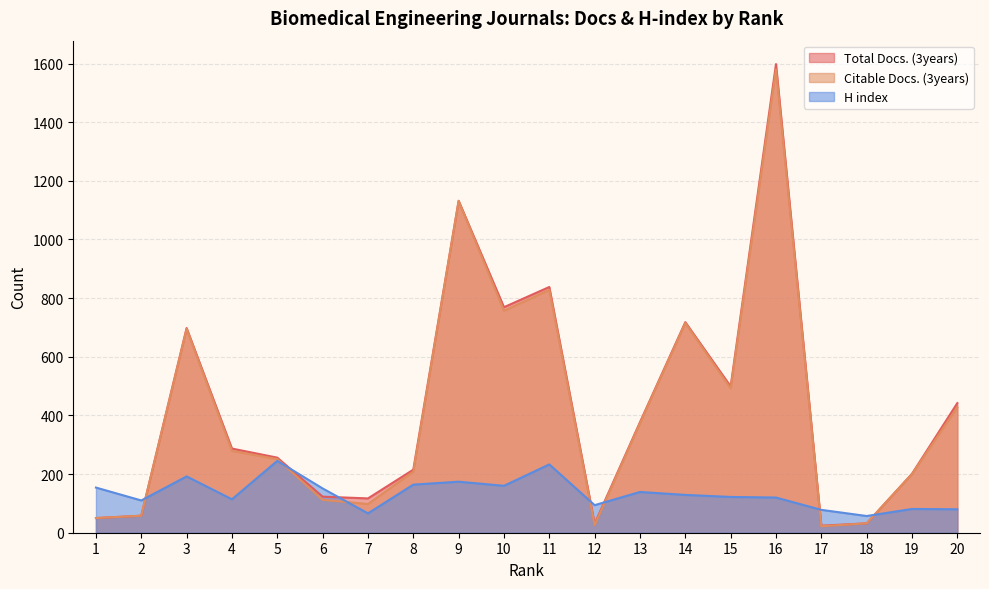

Reading right to left, transcribe all the data shown in this chart.

Total Docs. (3years): 442	201	32	24	1598	499	718	377	31	838	769	1132	215	117	123	256	287	698	58	50
Citable Docs. (3years): 428	200	32	22	1580	492	715	374	26	828	757	1131	208	98	112	251	279	695	58	50
H index: 80	81	57	78	120	122	129	139	94	233	160	174	164	66	151	245	114	192	110	154